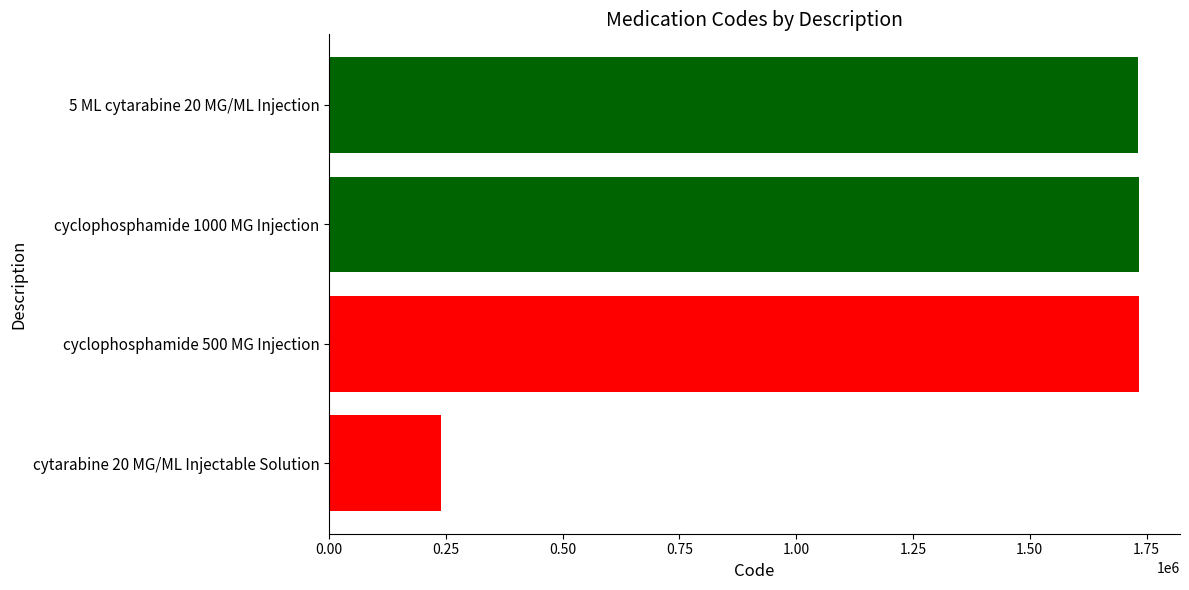

What is the ratio of the value at 5 ML cytarabine 20 MG/ML Injection to the value at cyclophosphamide 1000 MG Injection?

1.0